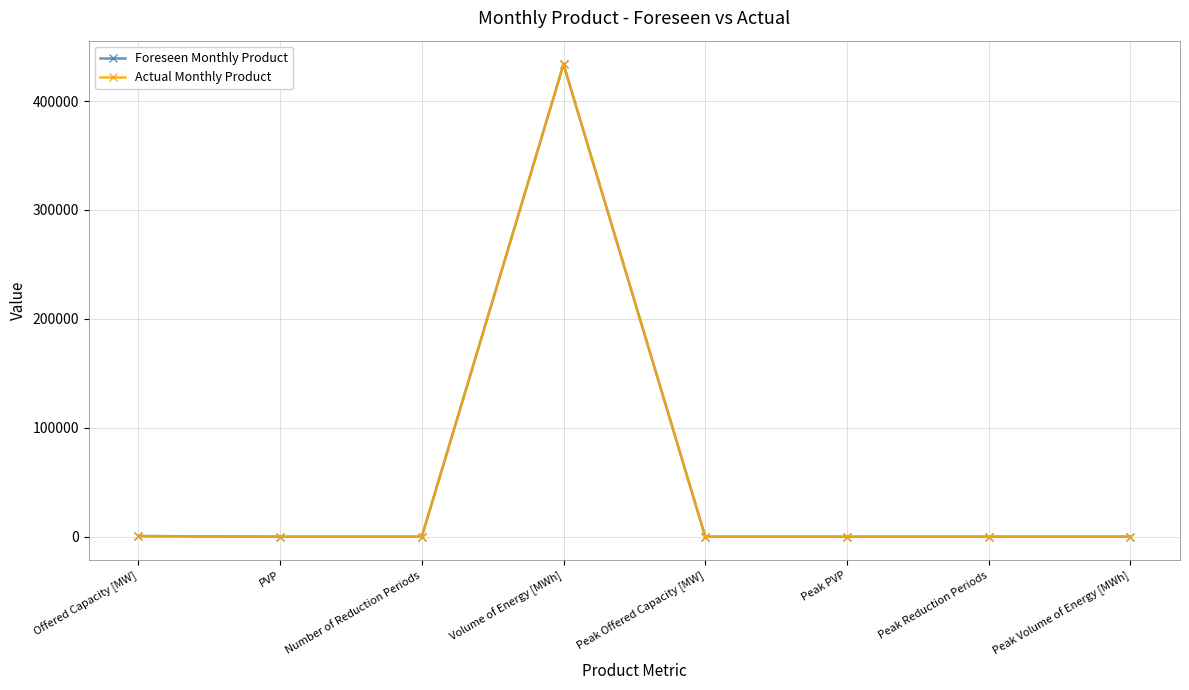

Does the chart display data point markers on the line(s)?

Yes